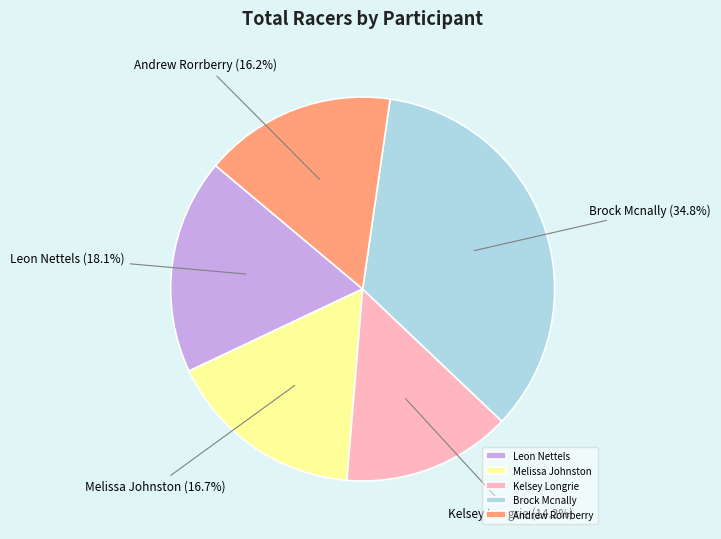

True or false: Kelsey Longrie accounts for 14% of the total.

True